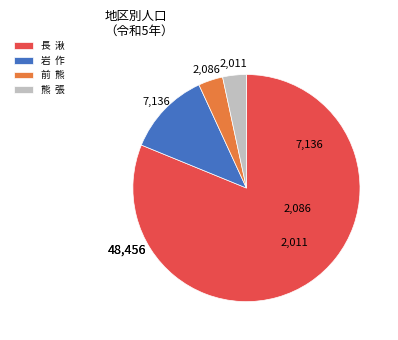

What is the largest slice in the pie chart?

長 湫